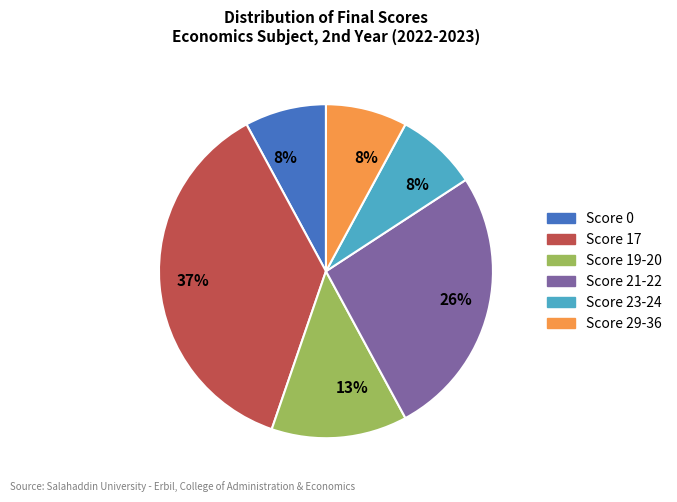

To the nearest percent, what is the difference between the largest and smallest slice percentages?

29%